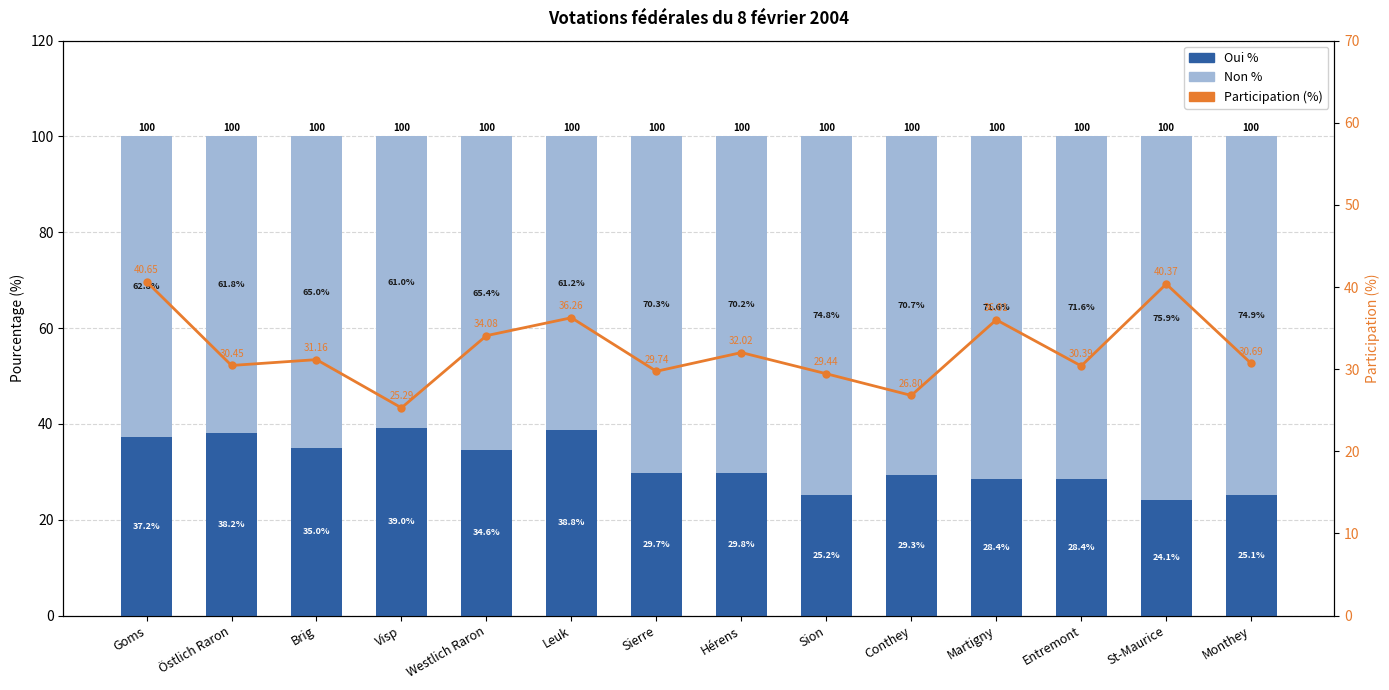

Rank the series by their maximum value, from lowest to highest.

Oui %, Participation (%), Non %